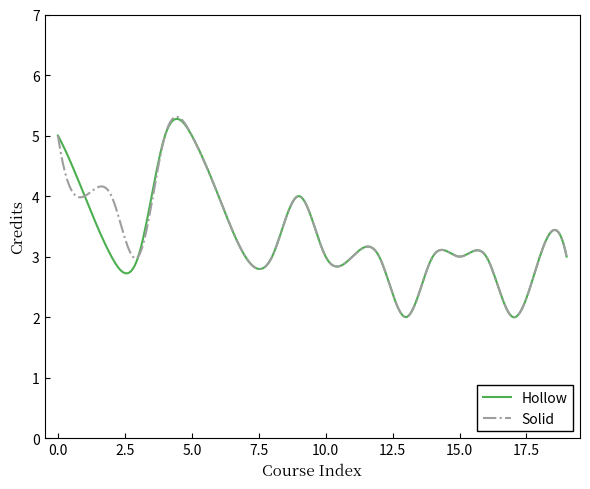

What is the smallest value displayed?

2.0